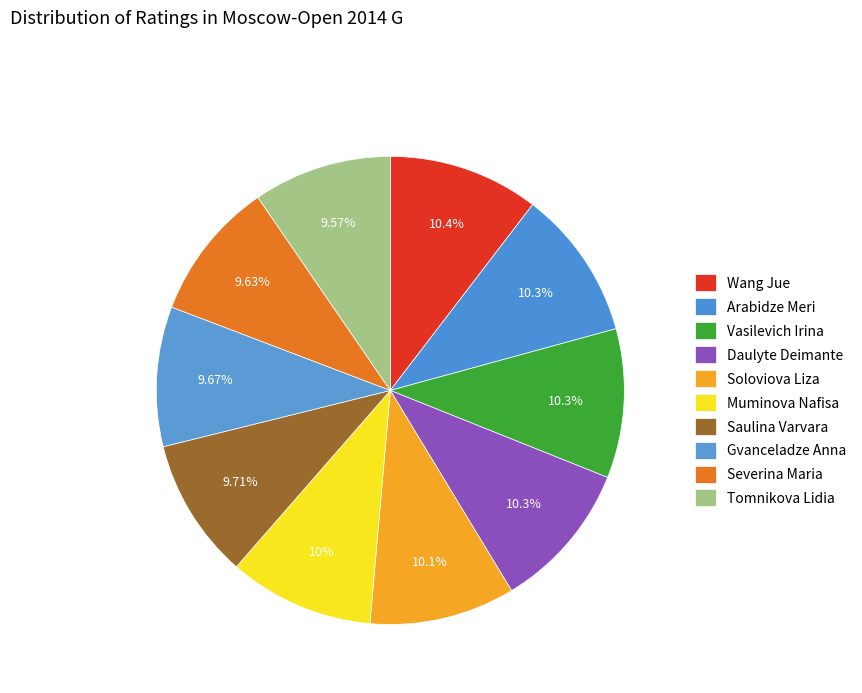

What is the largest slice in the pie chart?

Wang Jue